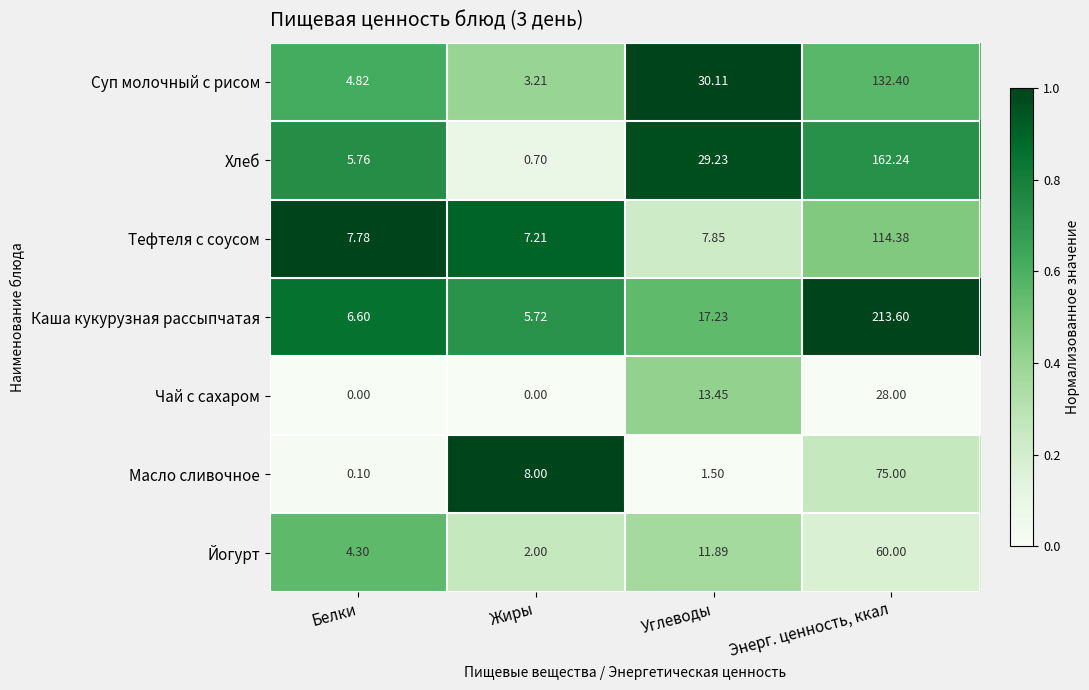

Rank the series by their maximum value, from highest to lowest.

Каша кукурузная рассыпчатая, Хлеб, Суп молочный с рисом, Тефтеля с соусом, Масло сливочное, Йогурт, Чай с сахаром